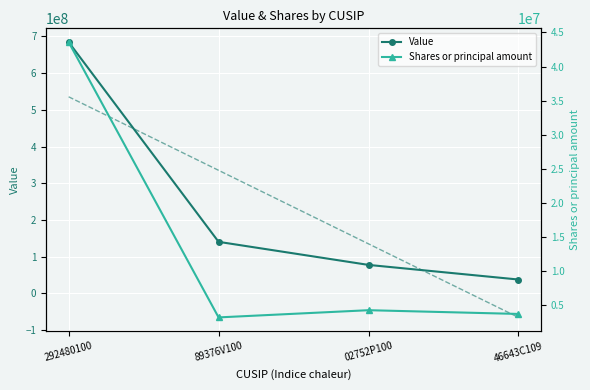

Which series has the widest spread of values?

Value